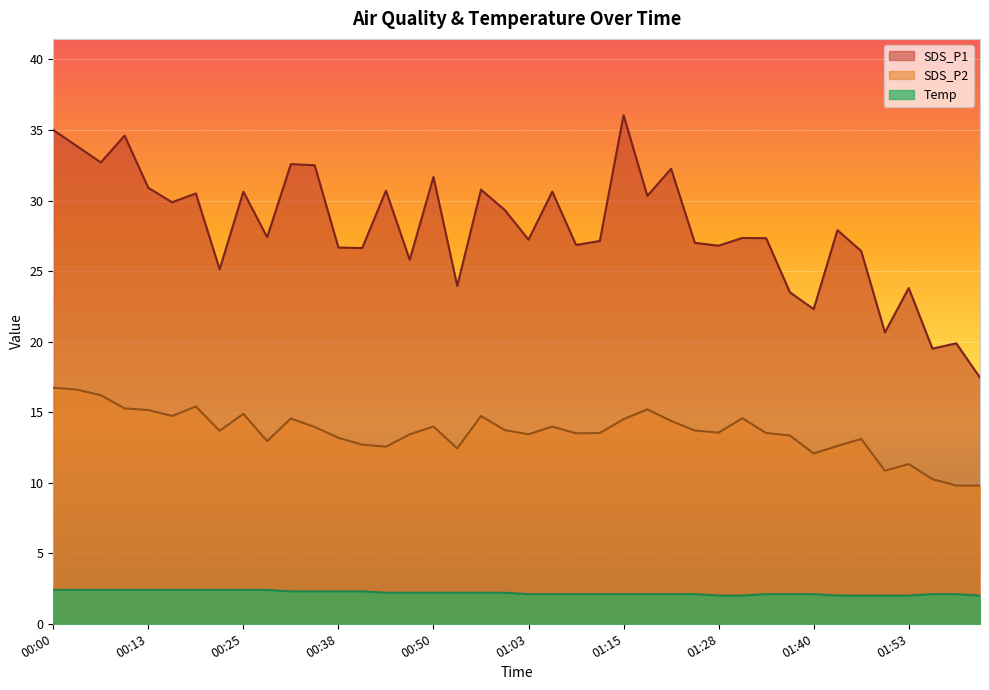

What is the highest value of the SDS_P1 series?

36.0